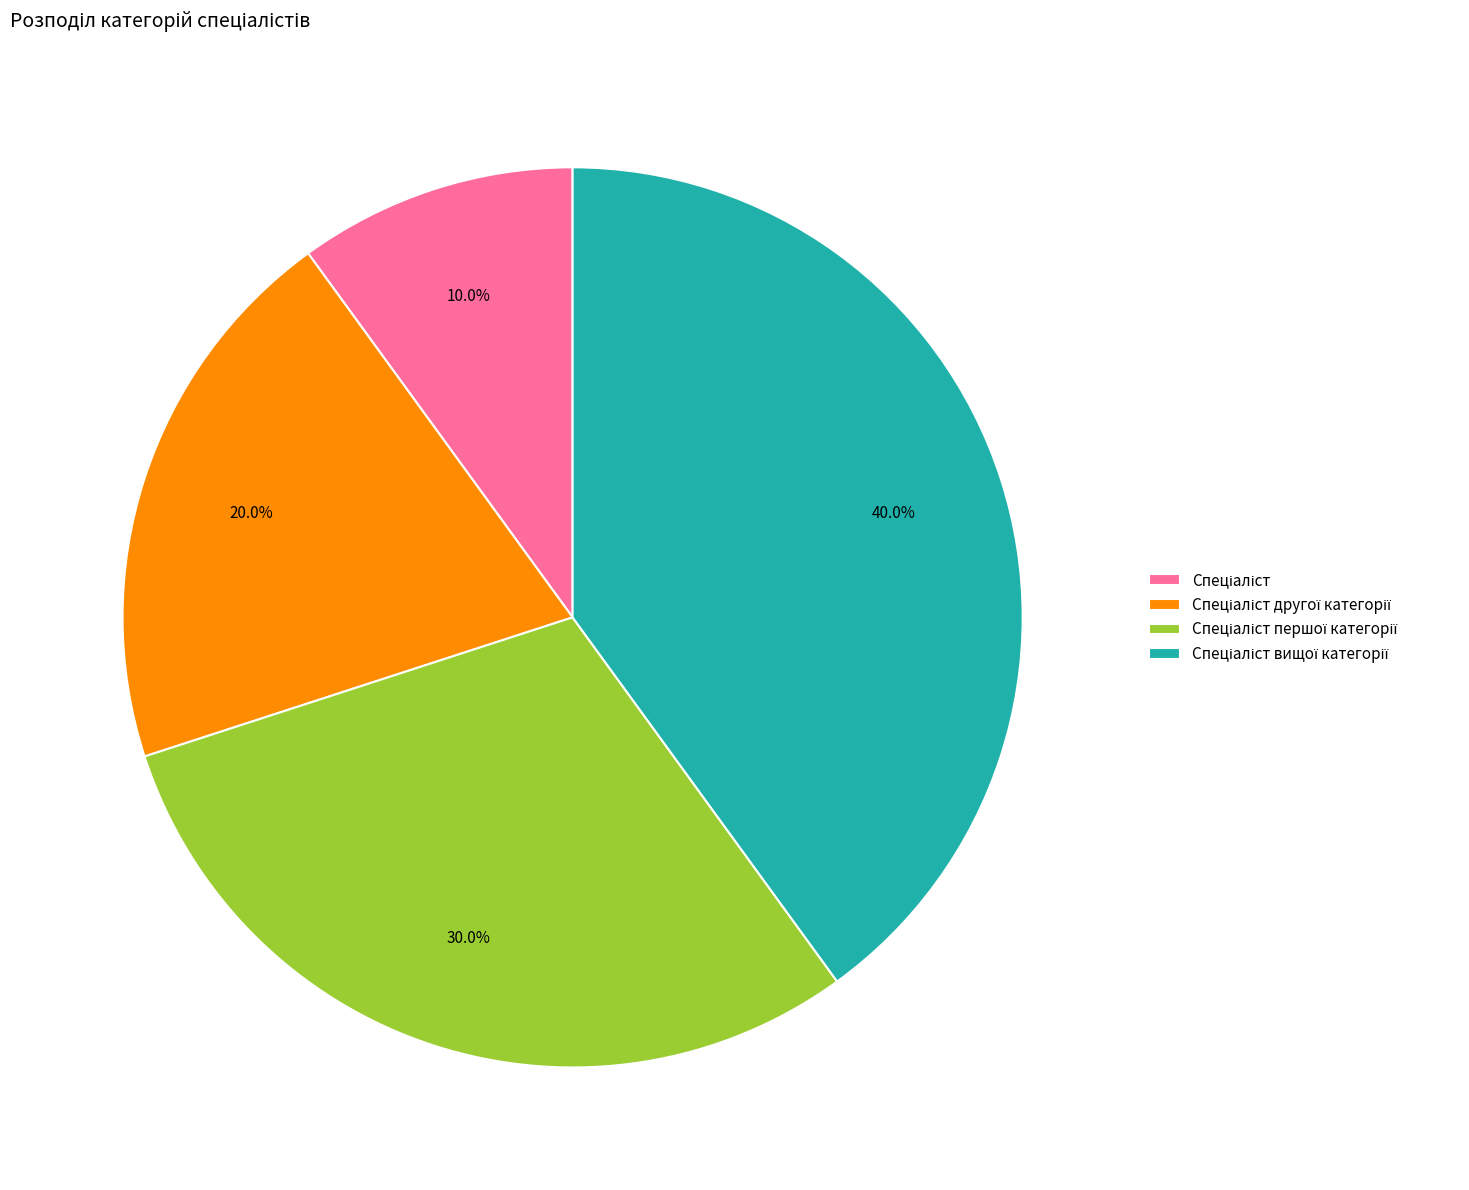

To the nearest percent, what is the average slice percentage?

25%